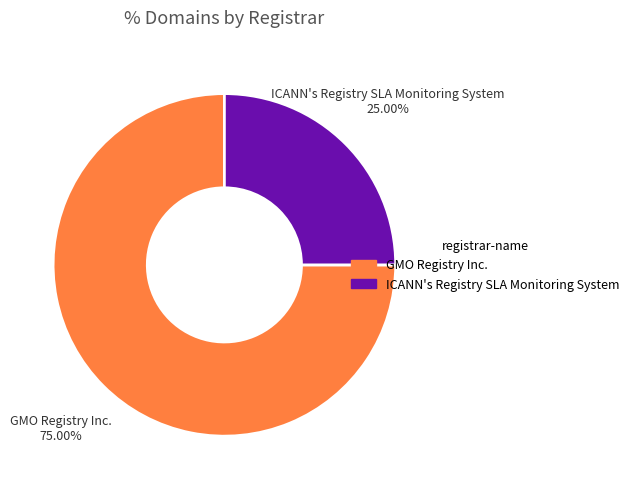

Does any single category account for the majority?

Yes